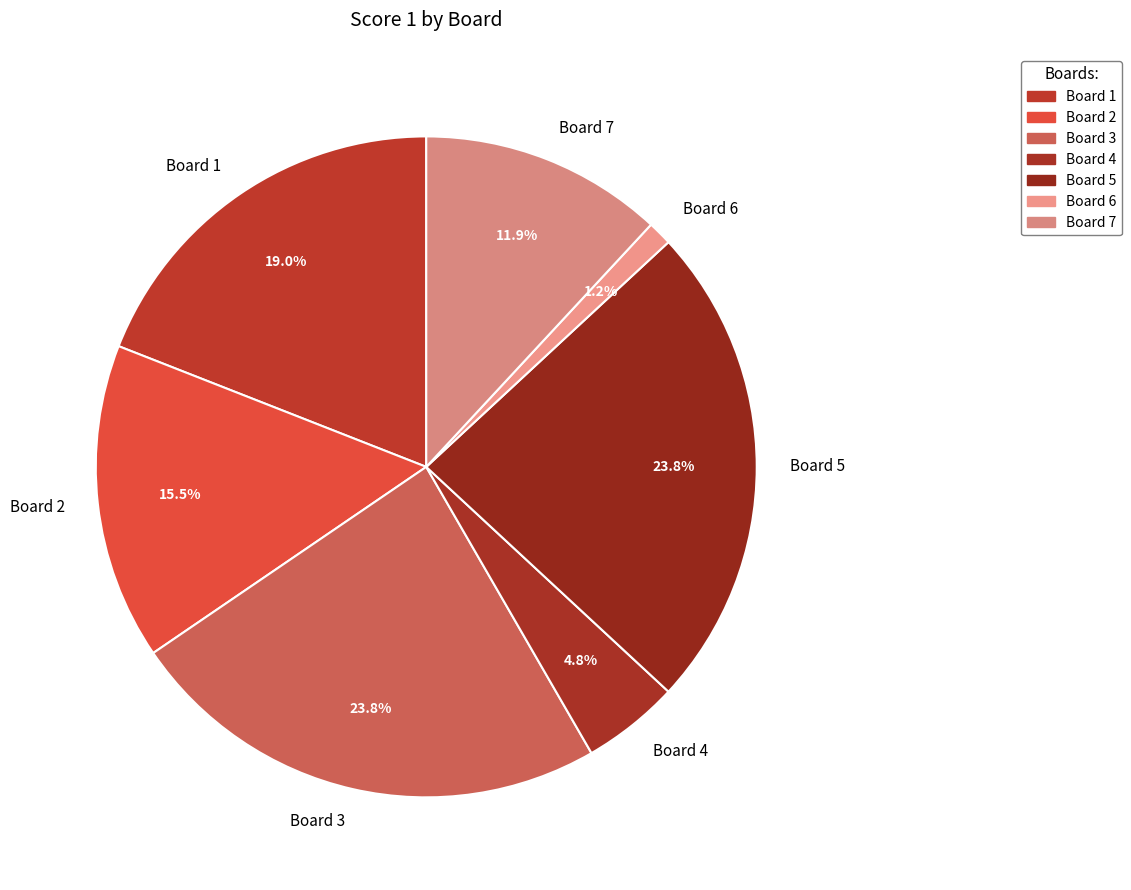

To the nearest percent, what is the combined percentage of Board 7 and Board 3?

36%